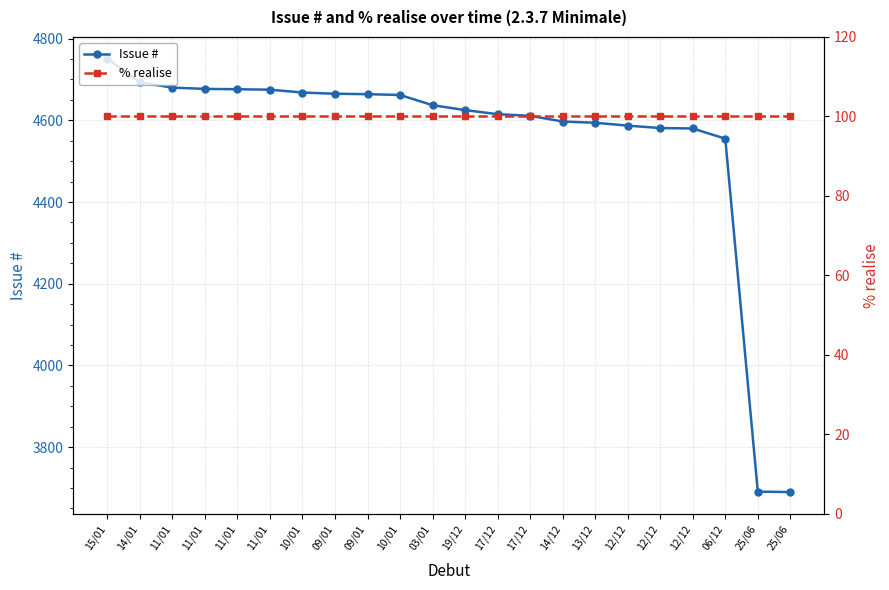

Read the Issue # value at 13/12, to the nearest 100.

4600